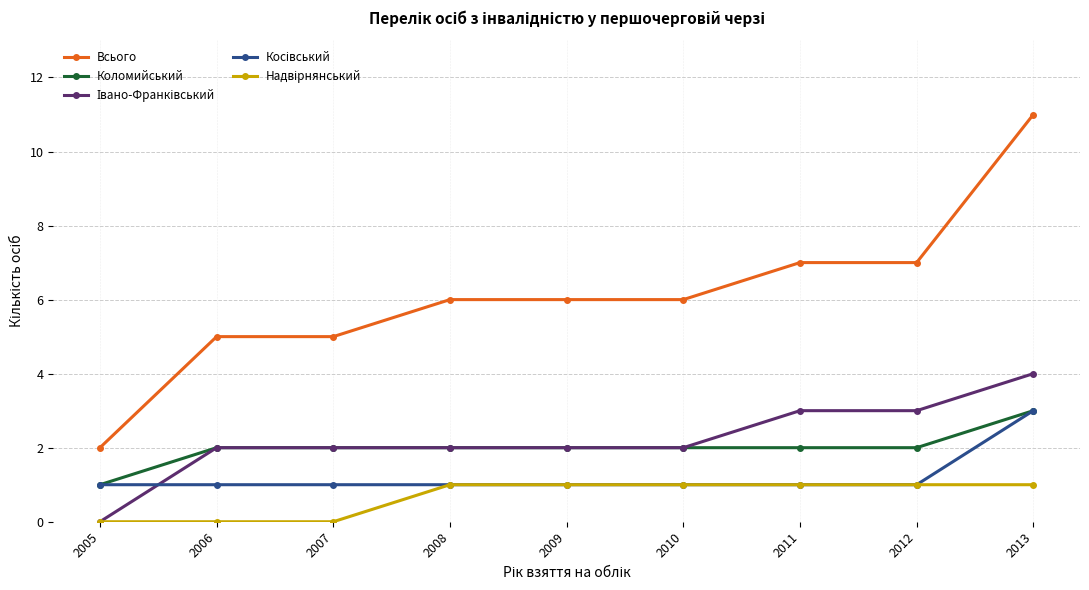

At which category does the chart reach its peak across all series?

2013